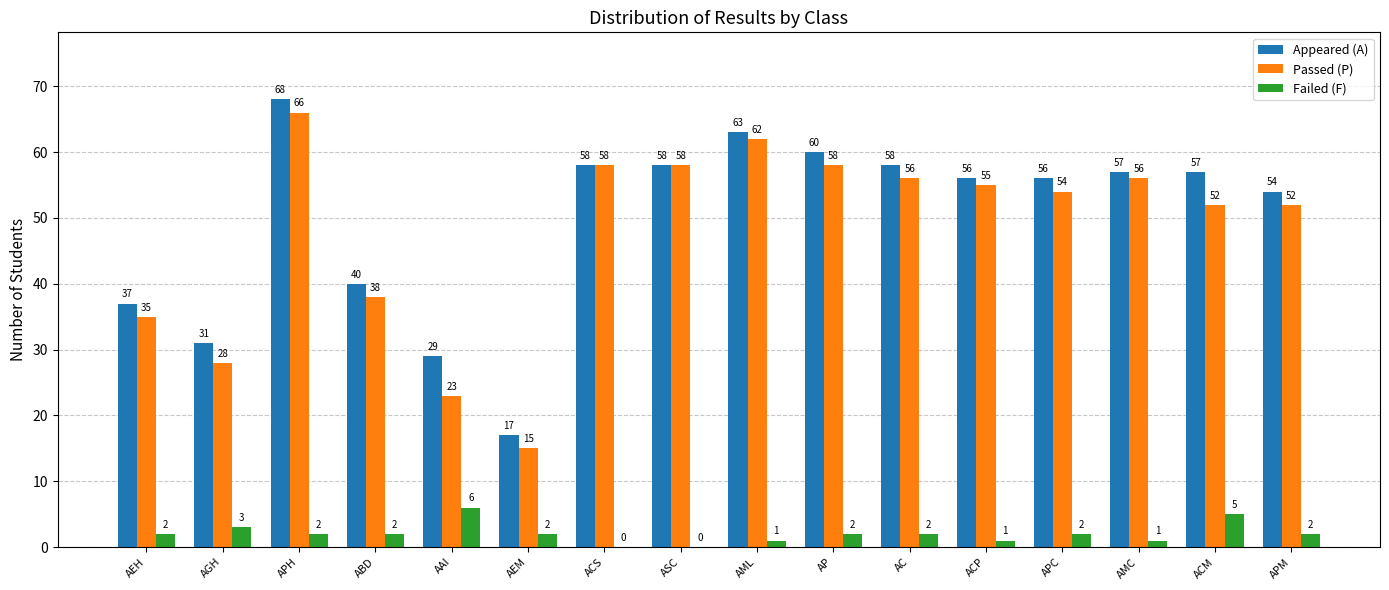

Count the number of data series in this chart.

3